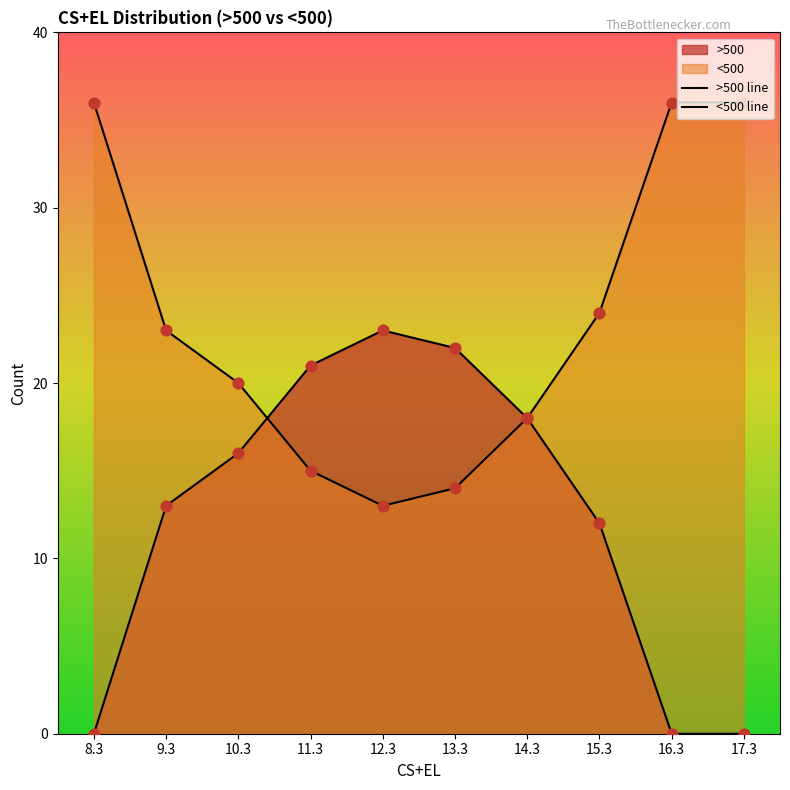

What is the total value across all series at 11.3?

36